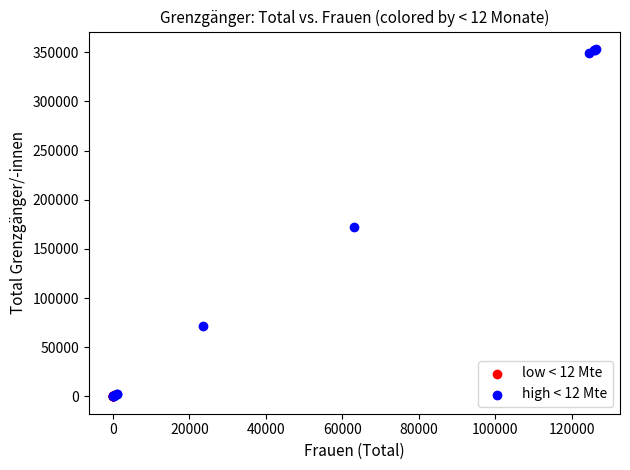

Which series contains the highest Y value?

high < 12 Mte